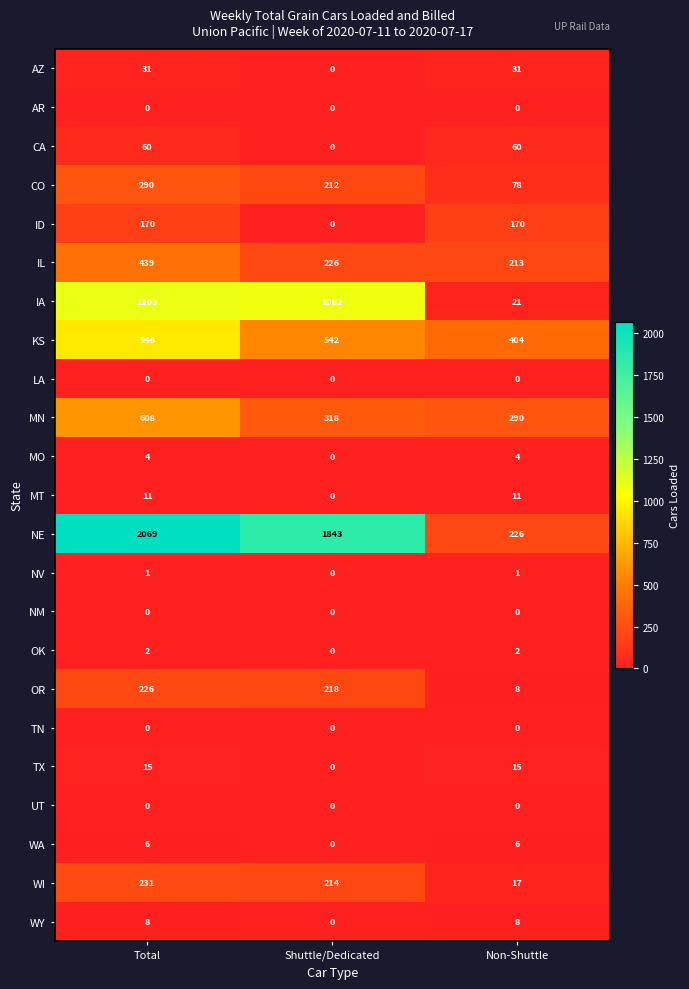

Which series changed the most between Total and Non-Shuttle?

NE